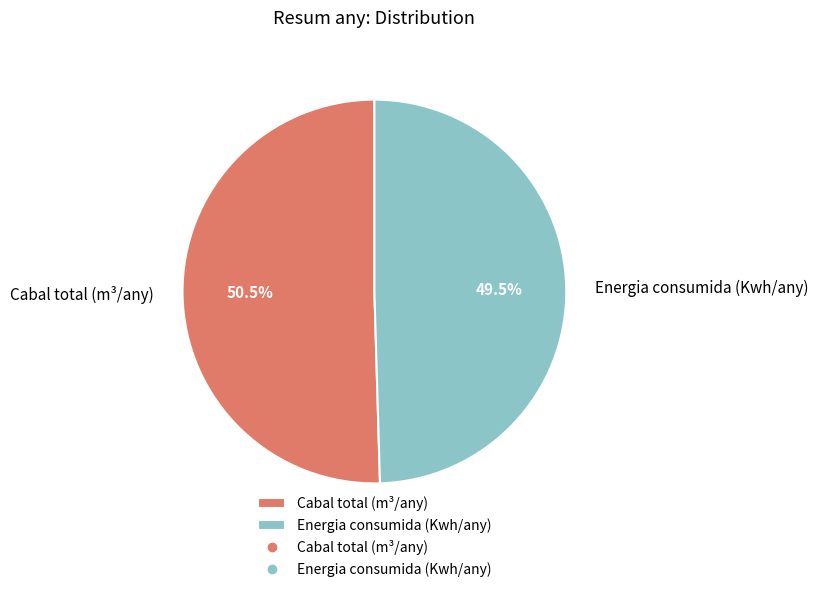

Rank the categories by value from lowest to highest.

Energia consumida (Kwh/any), Cabal total (m³/any)